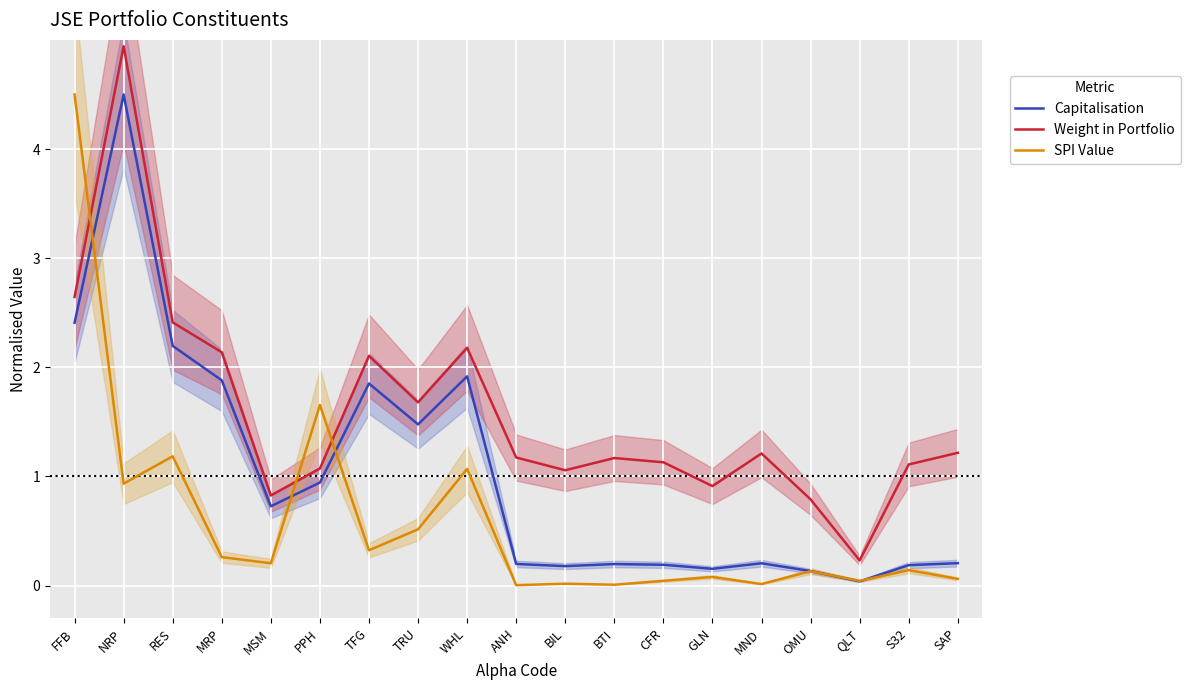

What is the difference between the maximum and minimum values in the Capitalisation series?

4.5